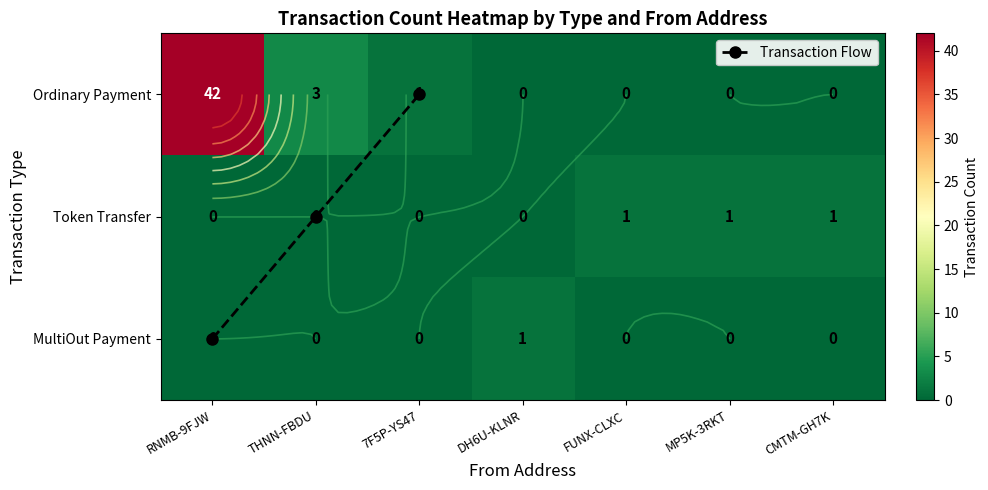

What is the difference between the maximum and minimum values in the Token Transfer series?

1